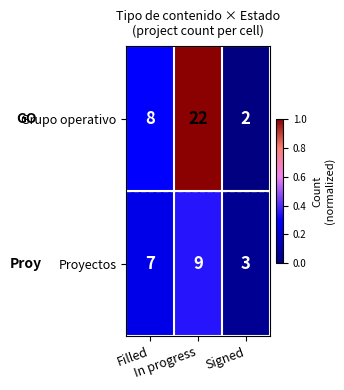

Which series changed the most between Filled and Signed?

Grupo operativo